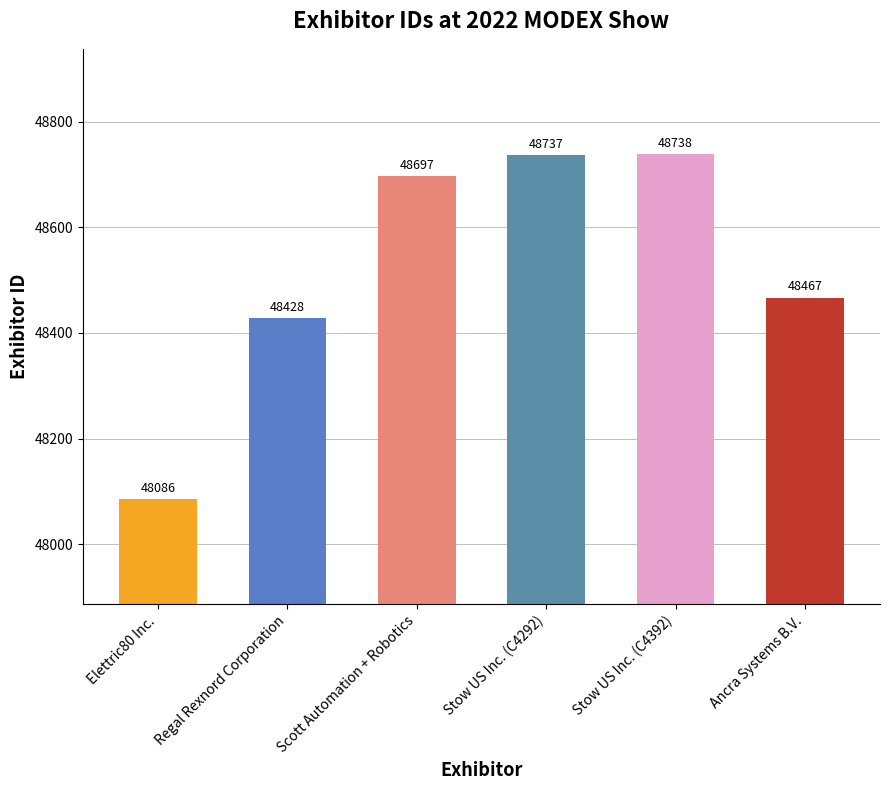

Rank the categories by value from highest to lowest.

Stow US Inc. (C4392), Stow US Inc. (C4292), Scott Automation + Robotics, Ancra Systems B.V., Regal Rexnord Corporation, Elettric80 Inc.